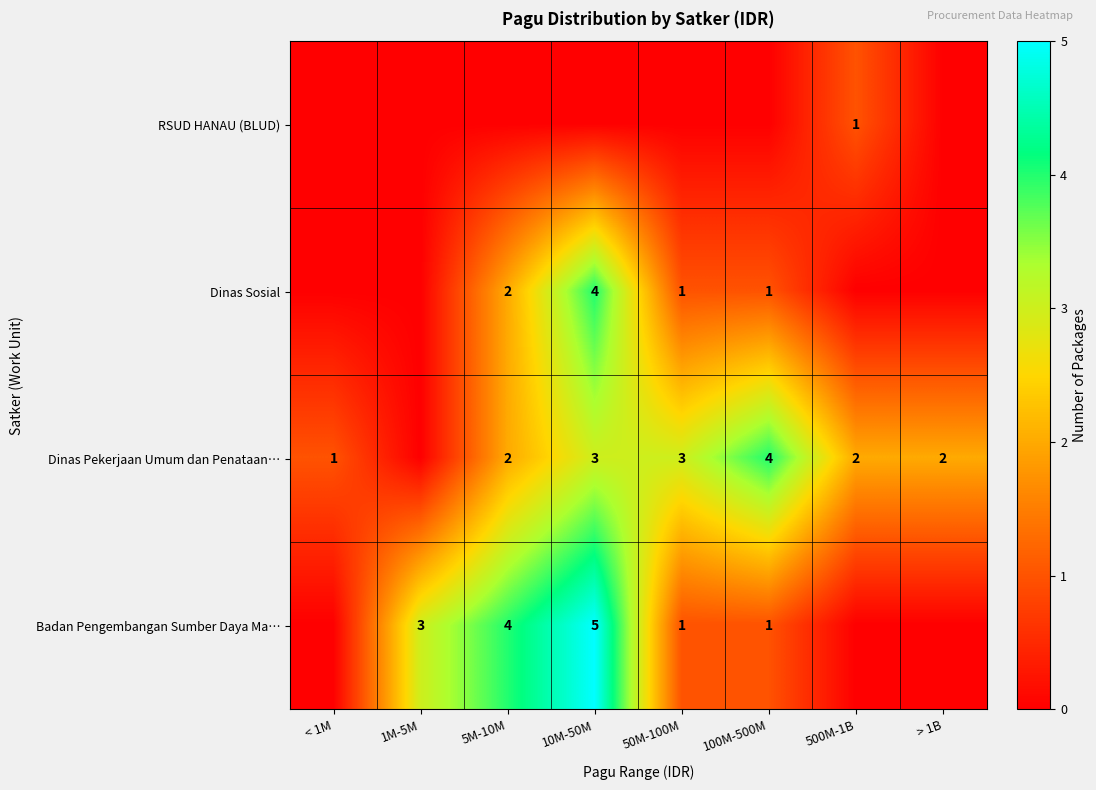

The value of Dinas Pekerjaan Umum dan Penataan… at 10M-50M is 3. True or false?

True